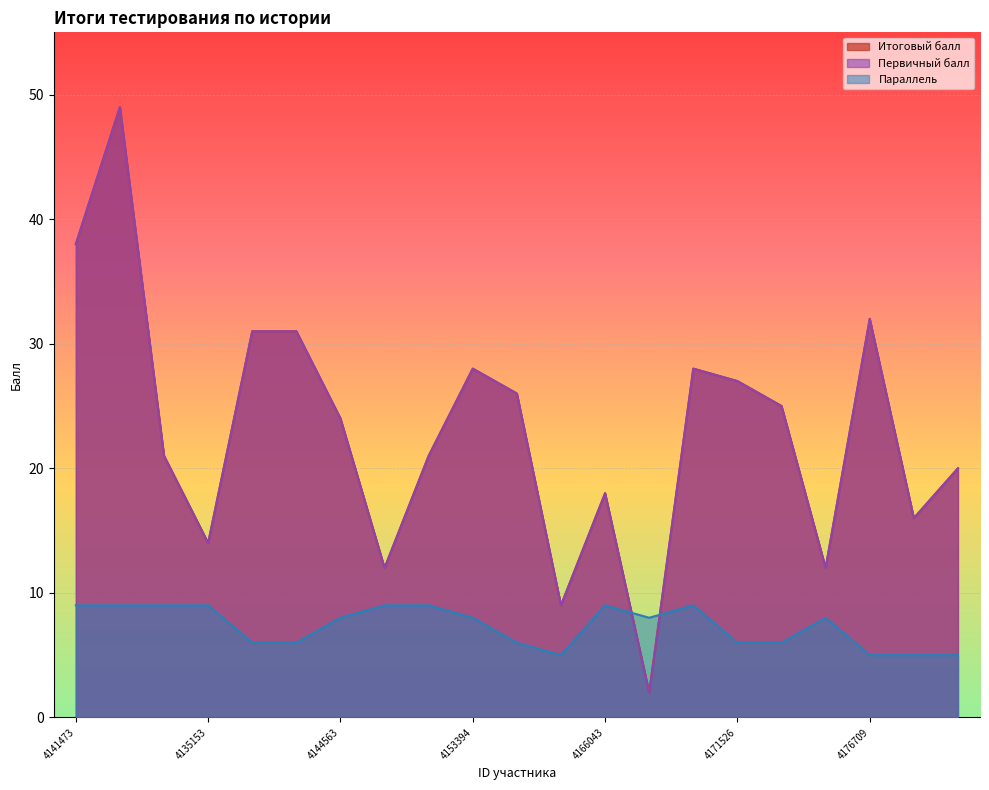

What is the value of the Параллель point at the 3rd from the left?

9